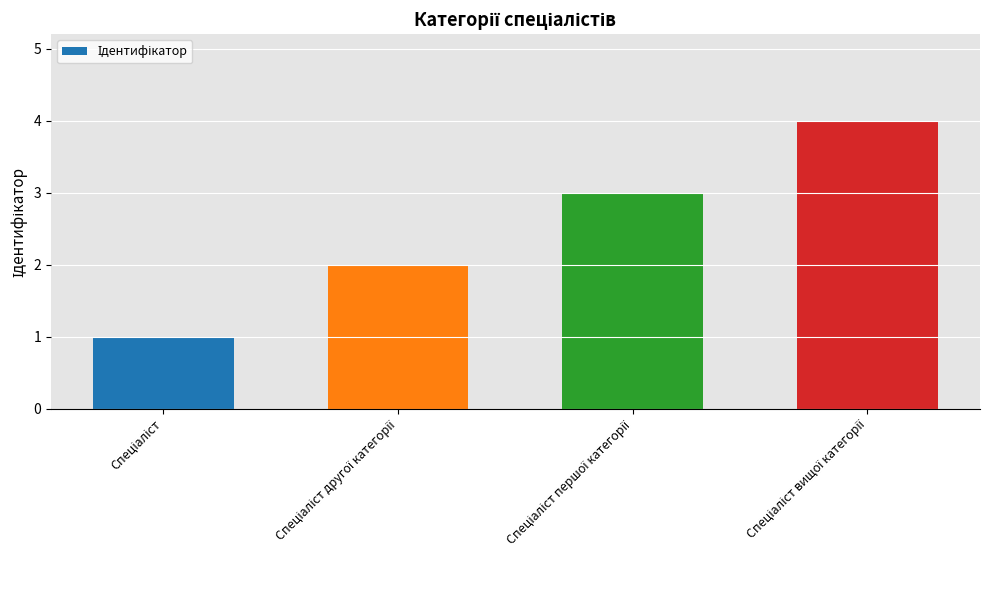

What is the greatest value displayed?

4